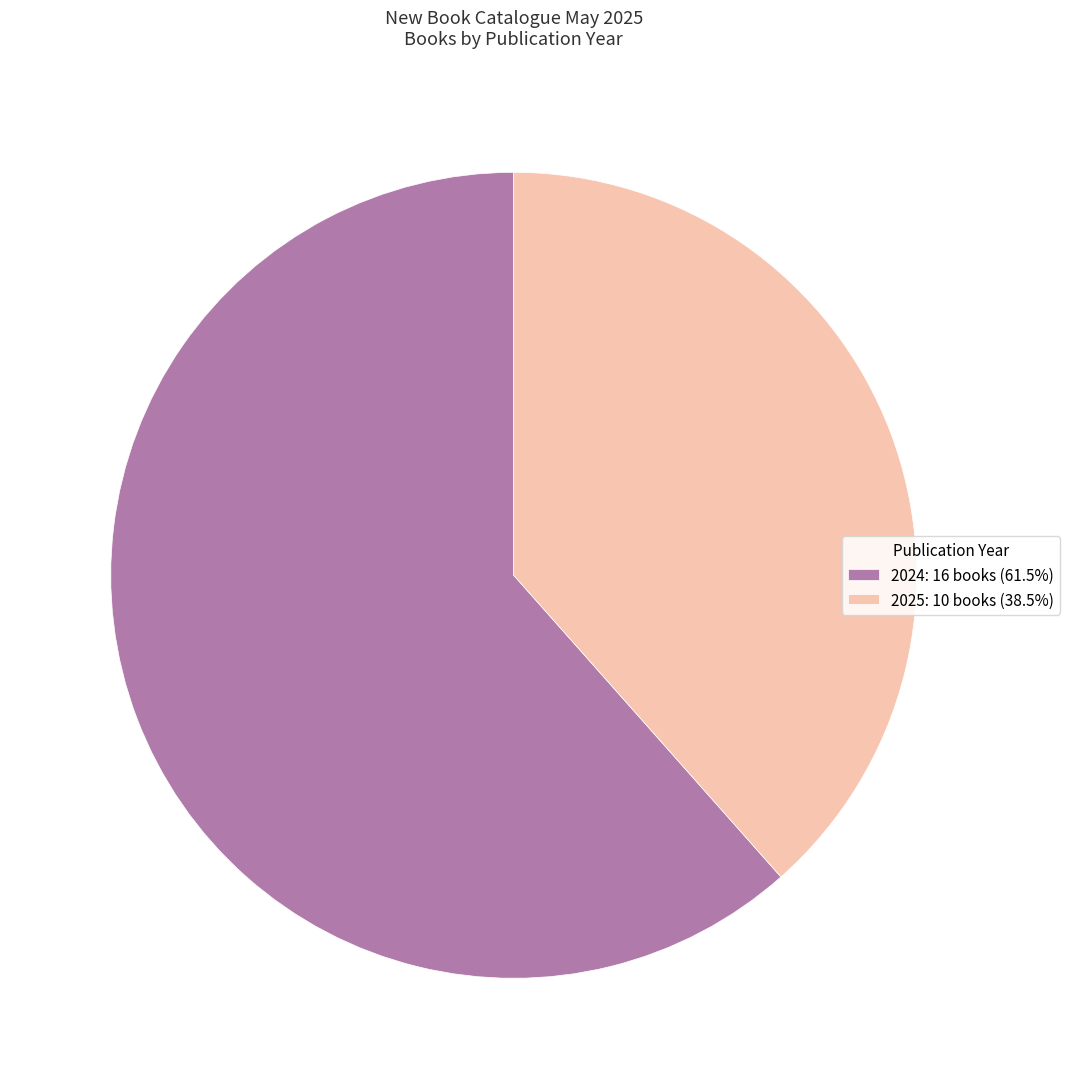

Is the sum of 2024: 16 books (61.5%) and 2025: 10 books (38.5%) greater than half?

Yes